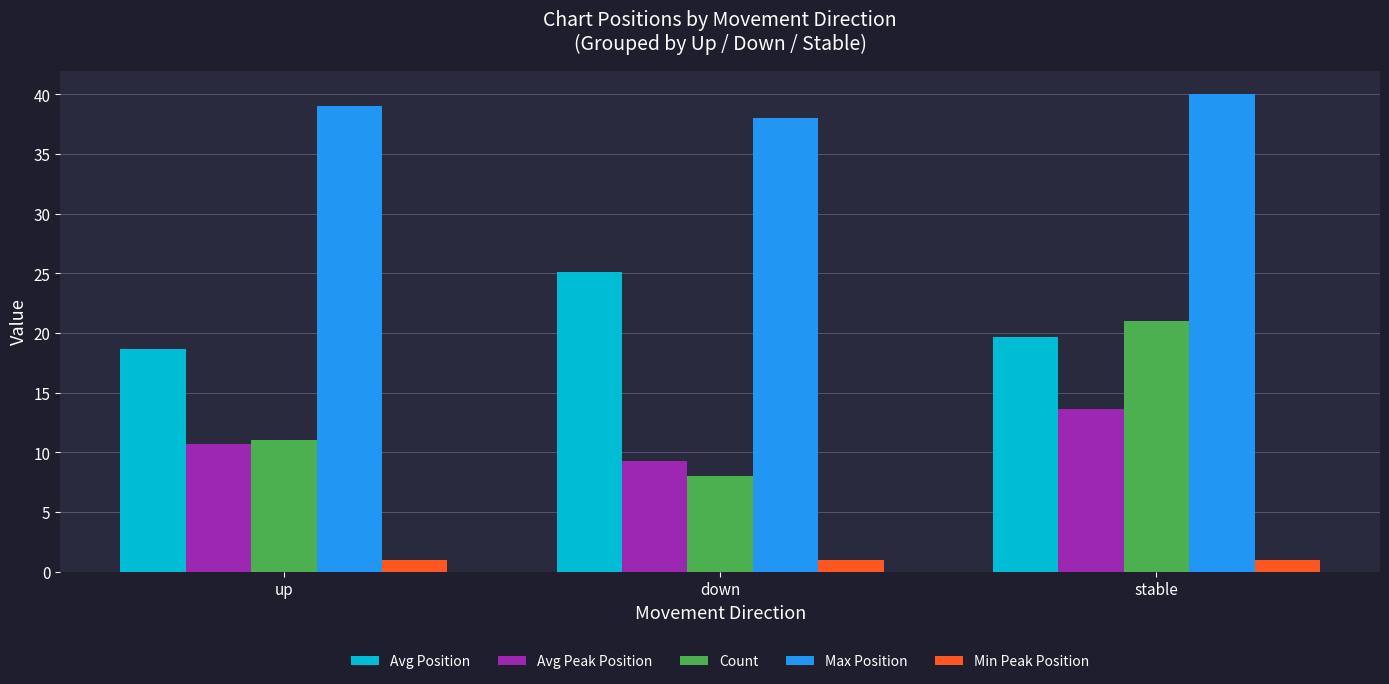

At down, list the series in order from largest to smallest.

Max Position, Avg Position, Avg Peak Position, Count, Min Peak Position